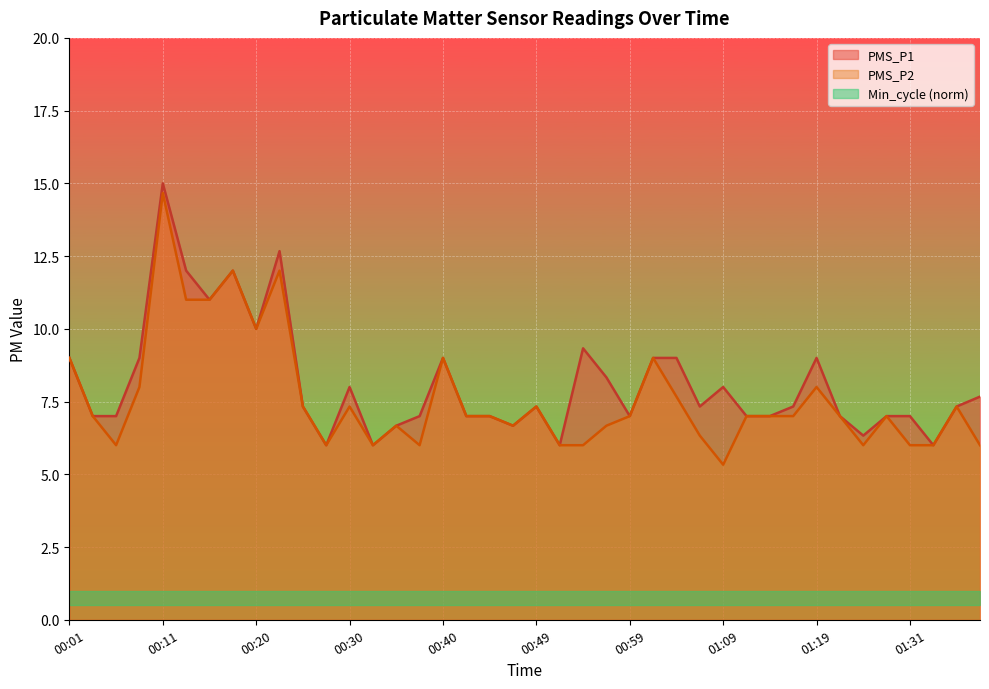

True or false: PMS_P1 and PMS_P2 cross at least once.

False